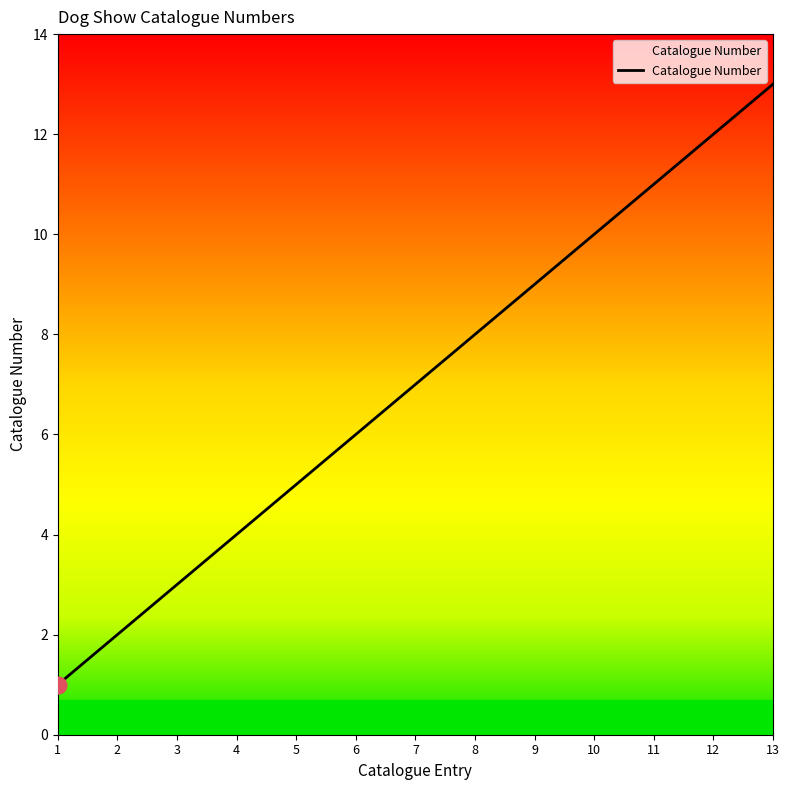

True or false: the data has more than 1 interior local peaks.

False